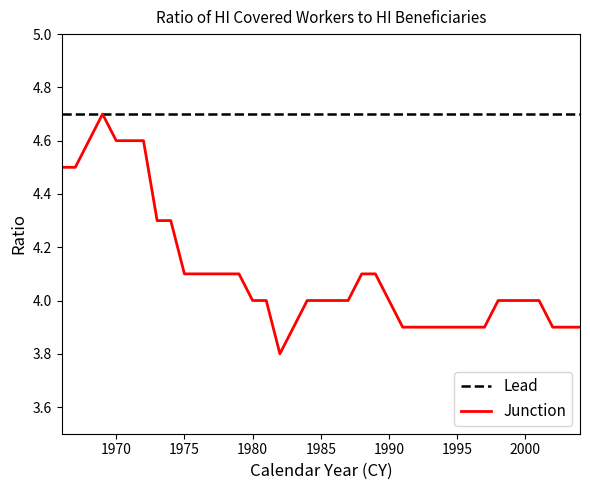

Rank the categories by value from highest to lowest.

1969, 1968, 1970, 1971, 1972, 1966, 1967, 1973, 1974, 1975, 1976, 1977, 1978, 1979, 1988, 1989, 1980, 1981, 1984, 1985, 1986, 1987, 1990, 1998, 1999, 2000, 2001, 1983, 1991, 1992, 1993, 1994, 1995, 1996, 1997, 2002, 2003, 2004, 1982